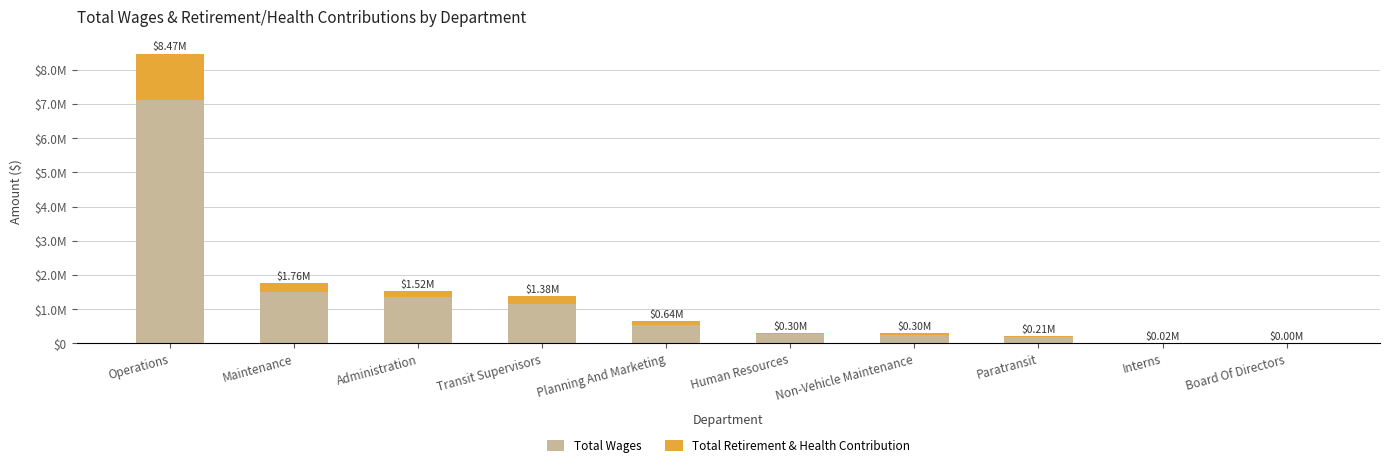

Is it true that Total Retirement & Health Contribution equals 1349775 at Operations?

True